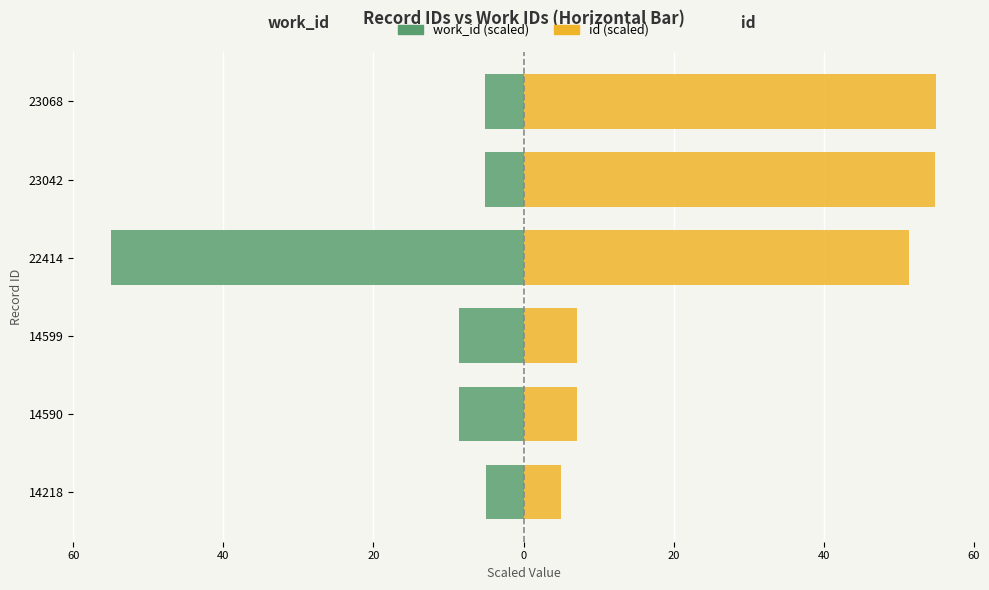

Which series changed the most between 14590 and 22414?

work_id (scaled)